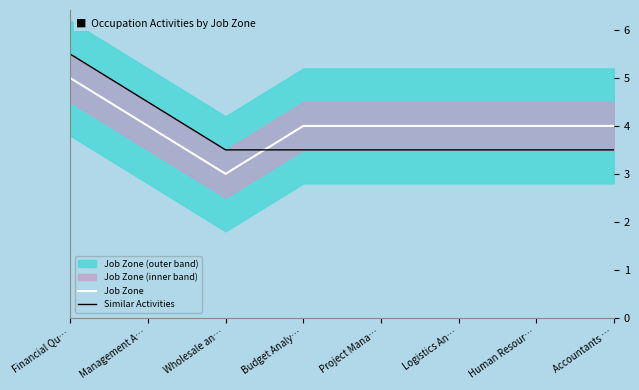

What is the value of the Similar Activities point at the 4th from the left?

3.5